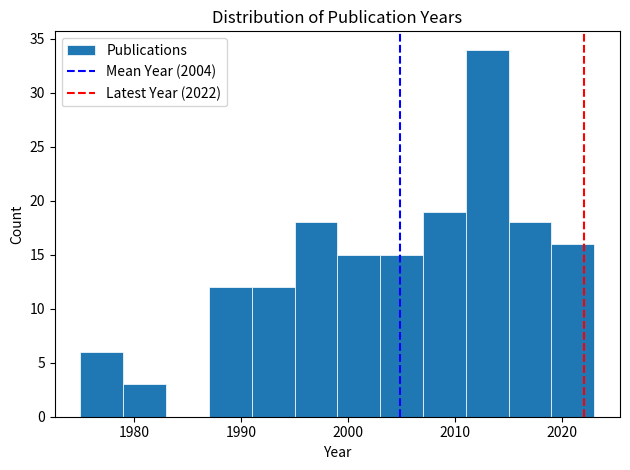

Reading left to right, transcribe this chart: for each bar, give the range it covers on the x-axis and its height. The values are not printed on the chart, so give them approximately, as read against the axis.

1975 to 1979: 6
1979 to 1983: 3
1983 to 1987: 0
1987 to 1991: 12
1991 to 1995: 12
1995 to 1999: 18
1999 to 2003: 15
2003 to 2007: 15
2007 to 2011: 19
2011 to 2015: 34
2015 to 2019: 18
2019 to 2023: 16